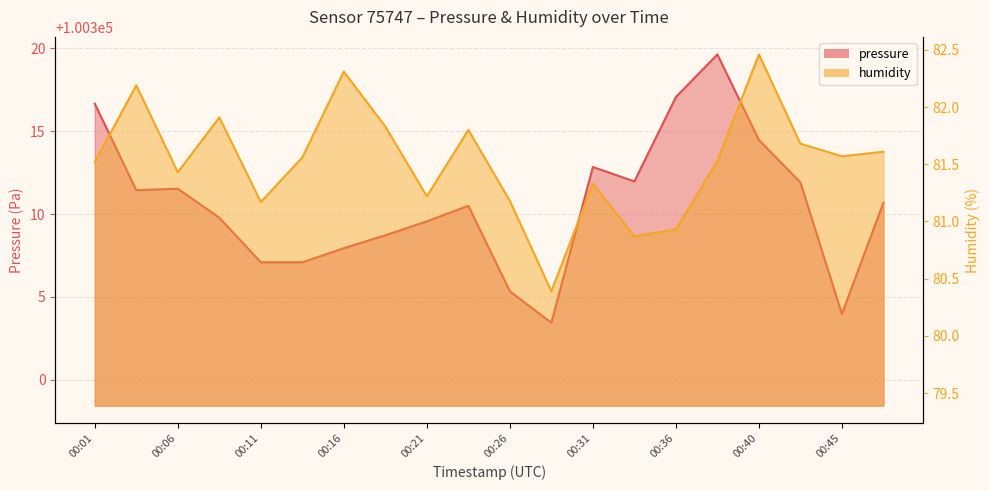

At which label does humidity reach its peak?

00:40